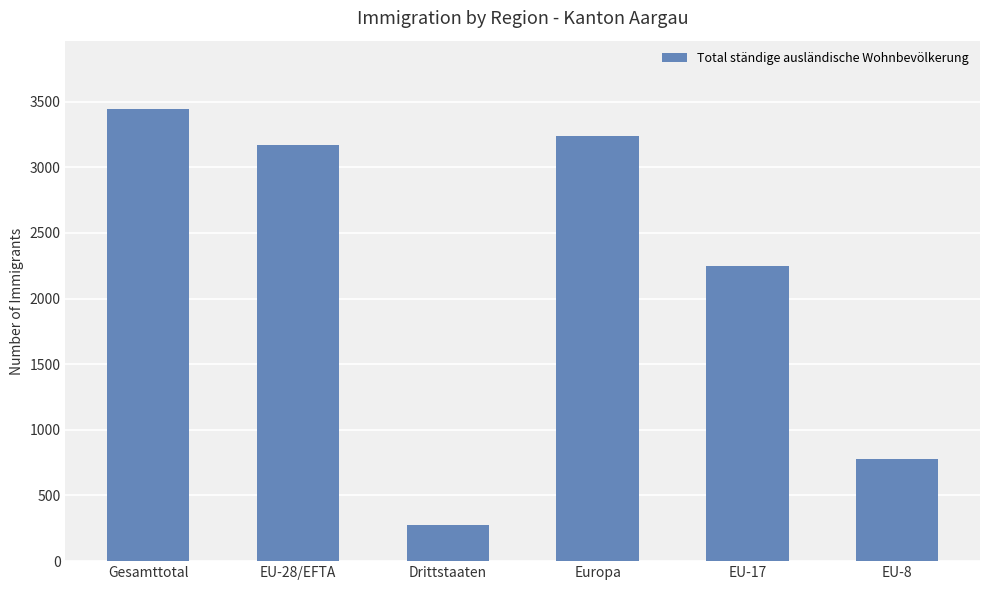

Reading right to left, what are all the values shown in this chart?

EU-8=777	EU-17=2250	Europa=3241	Drittstaaten=274	EU-28/EFTA=3173	Gesamttotal=3447